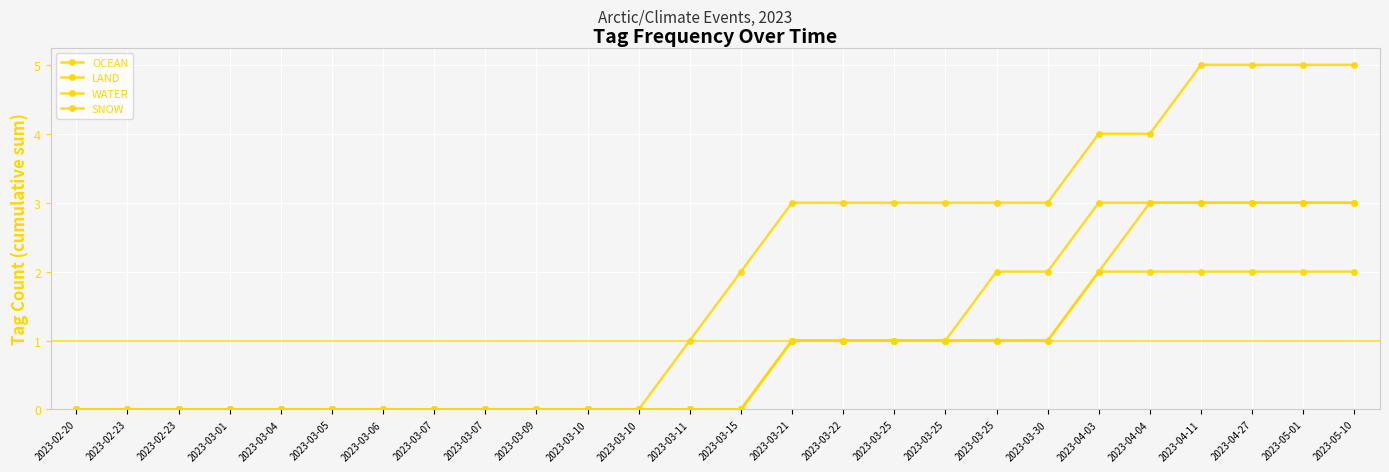

Which series has the widest spread of values?

SNOW